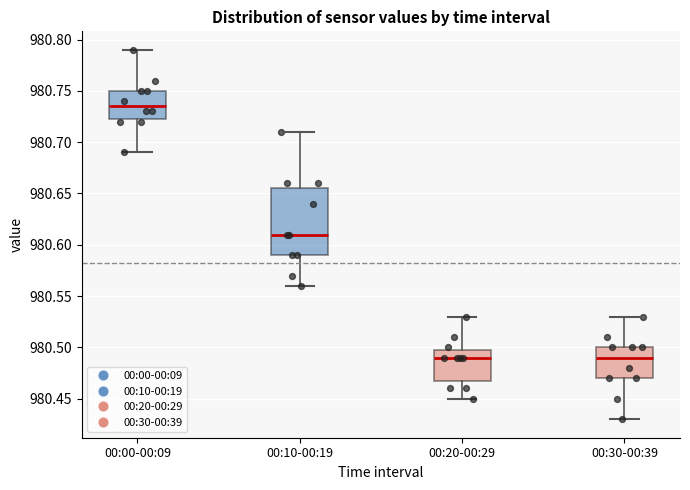

Where is the lower edge of the box for 00:30-00:39 on the y-axis? The values are not printed on the chart, so give them approximately, as read against the axis.

980.470